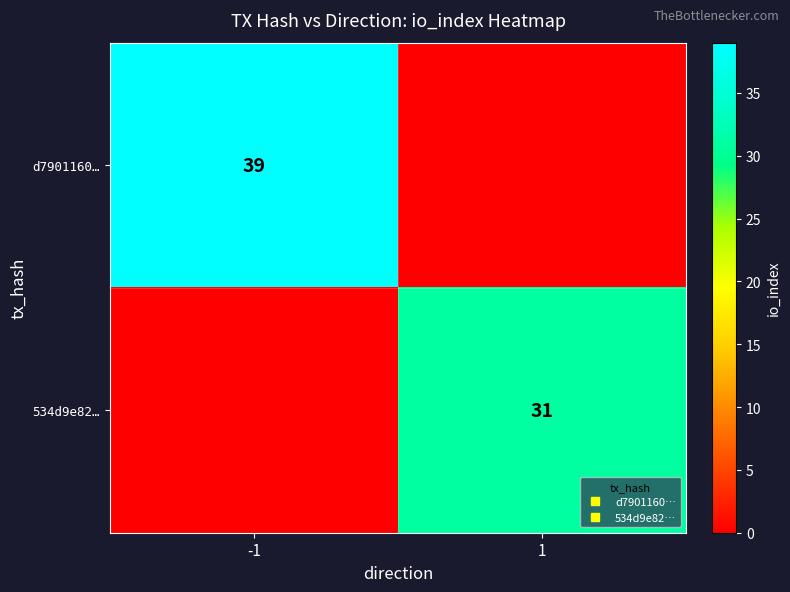

Which label corresponds to the smallest value in the chart?

1